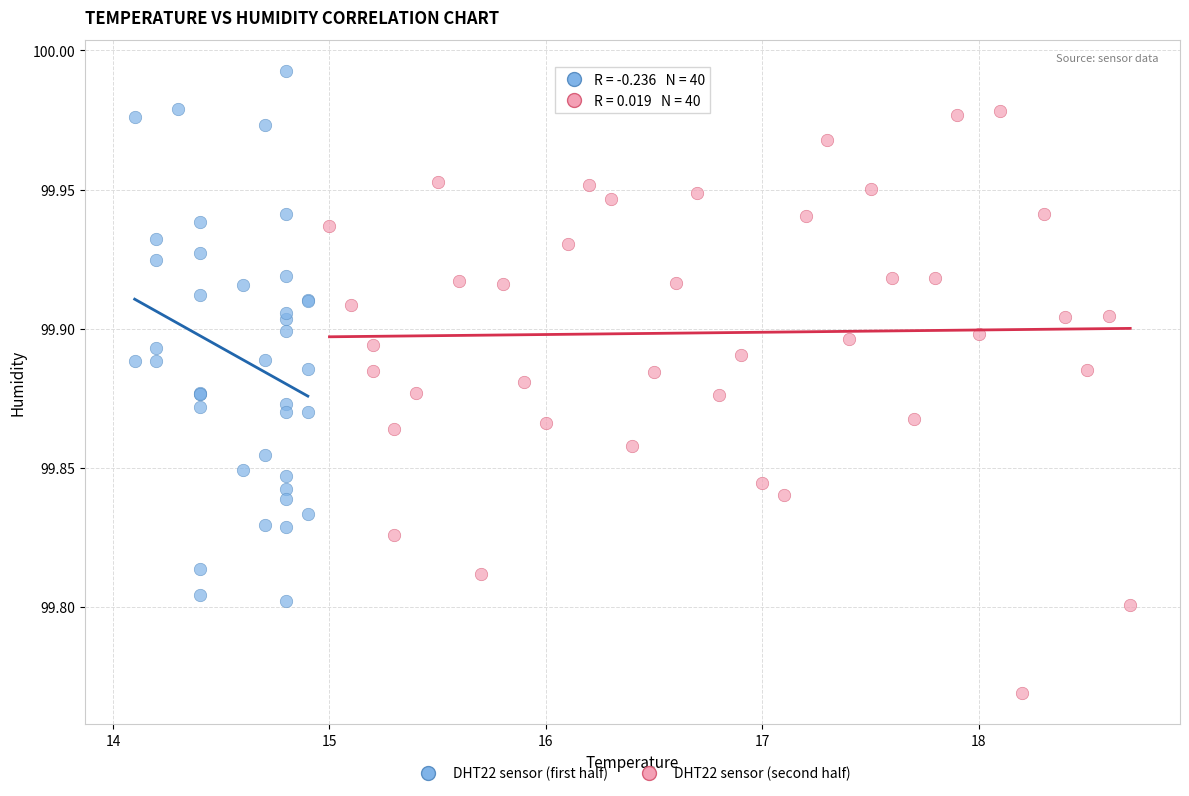

Which series reaches the minimum Y coordinate?

DHT22 sensor (second half)